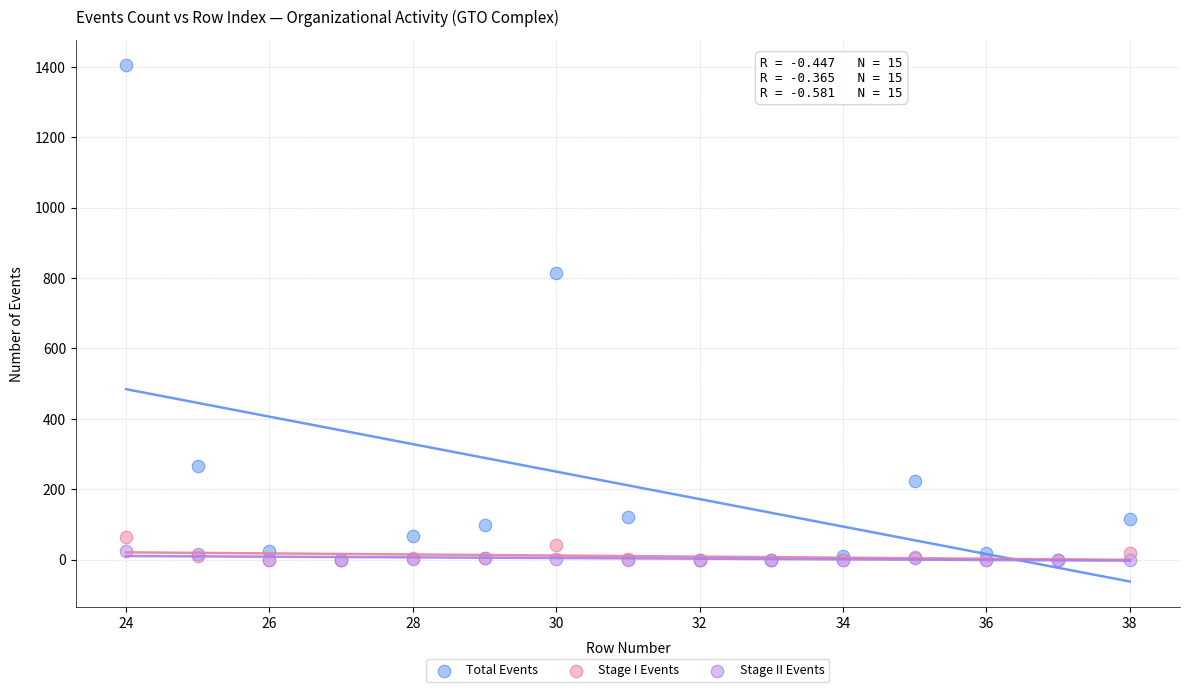

Across all series, what Y value is closest to 702?

815